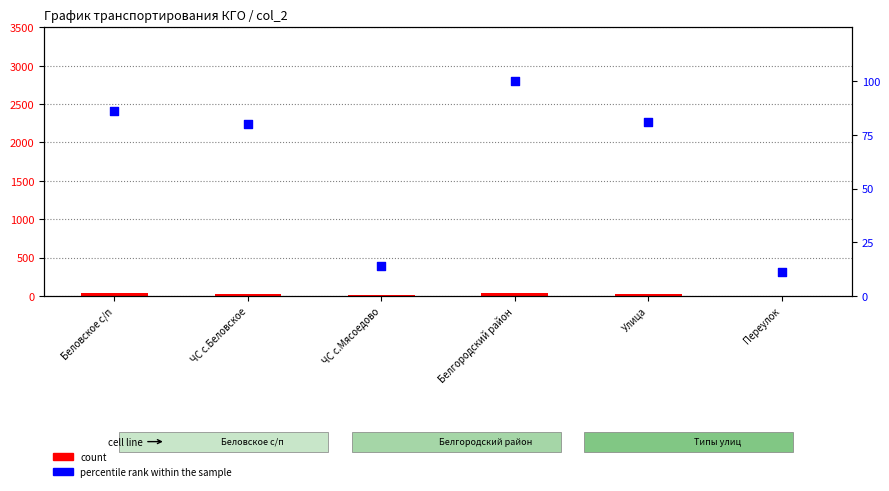

Is the value of count at Улица greater than the value of percentile rank within the sample at ЧС с.Беловское?

No